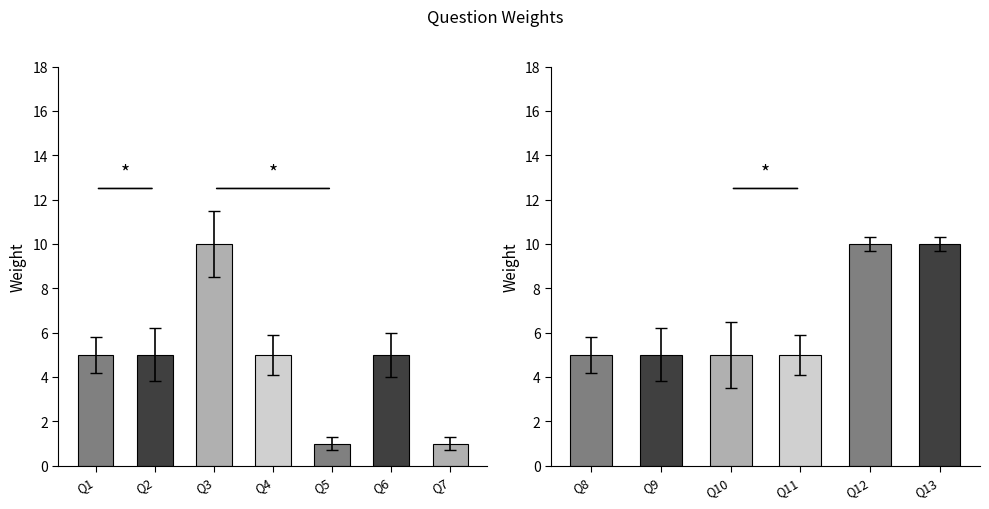

The value at Q3 is 10. True or false?

True